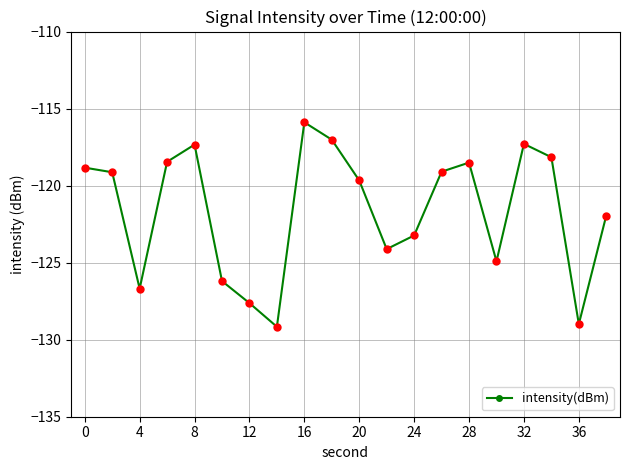

True or false: there are more than 2 points higher than both neighbors.

True